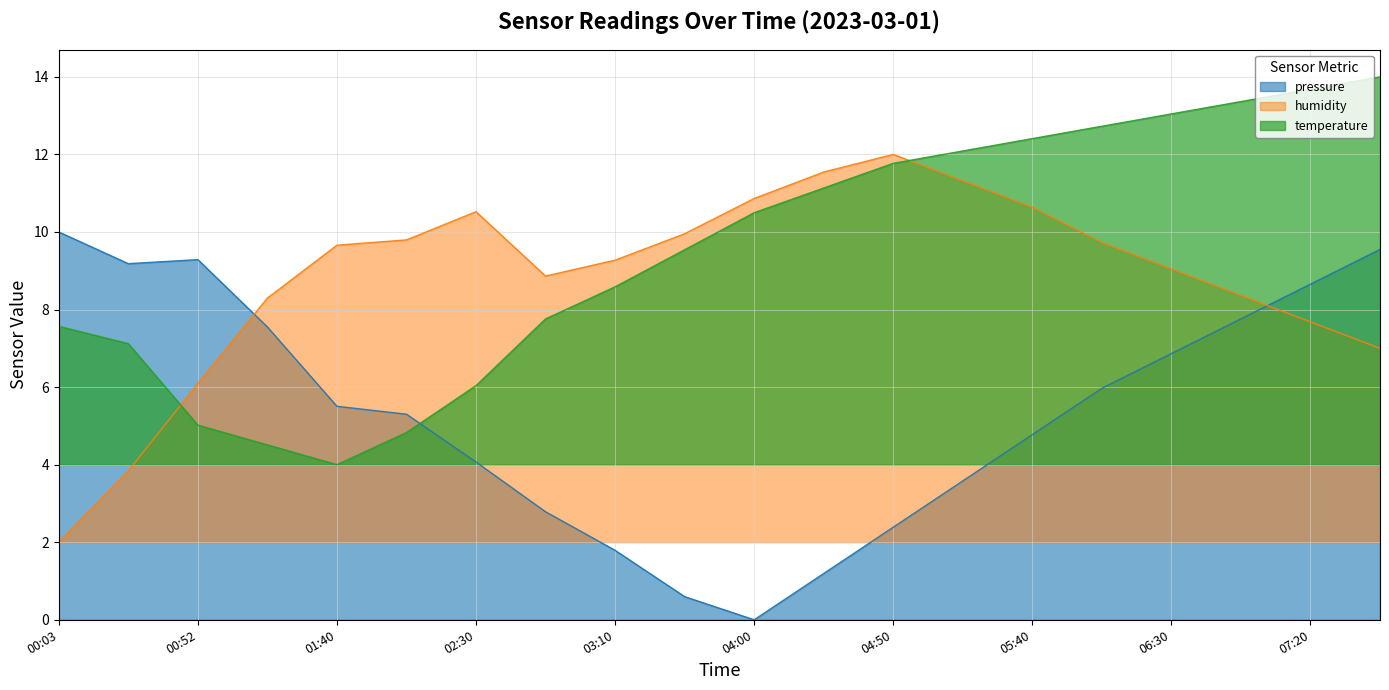

What is the label of the 19th point from the right?

00:28